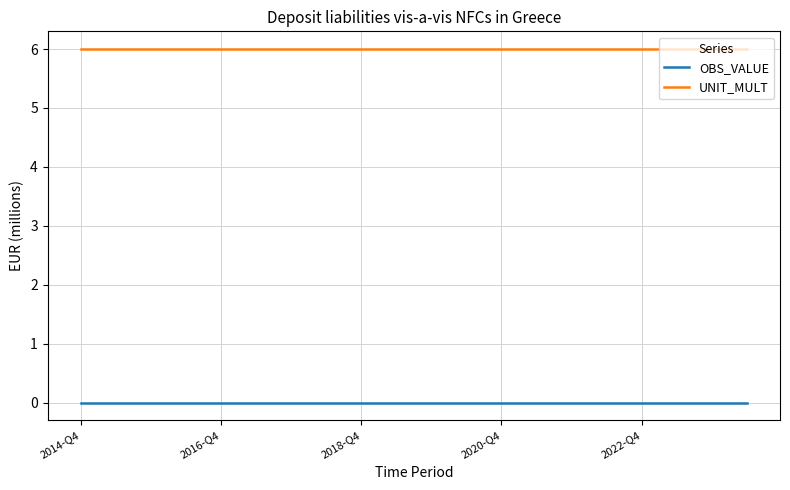

True or false: UNIT_MULT and OBS_VALUE cross at least once.

False